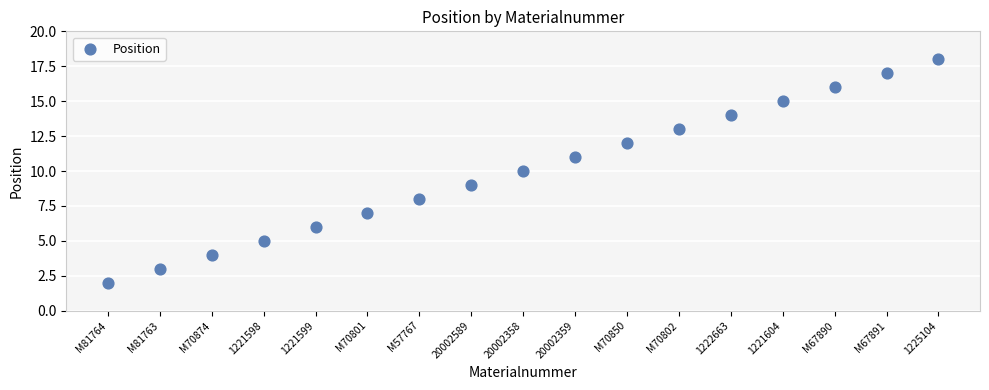

What is the range of Y values (max minus min)?

16